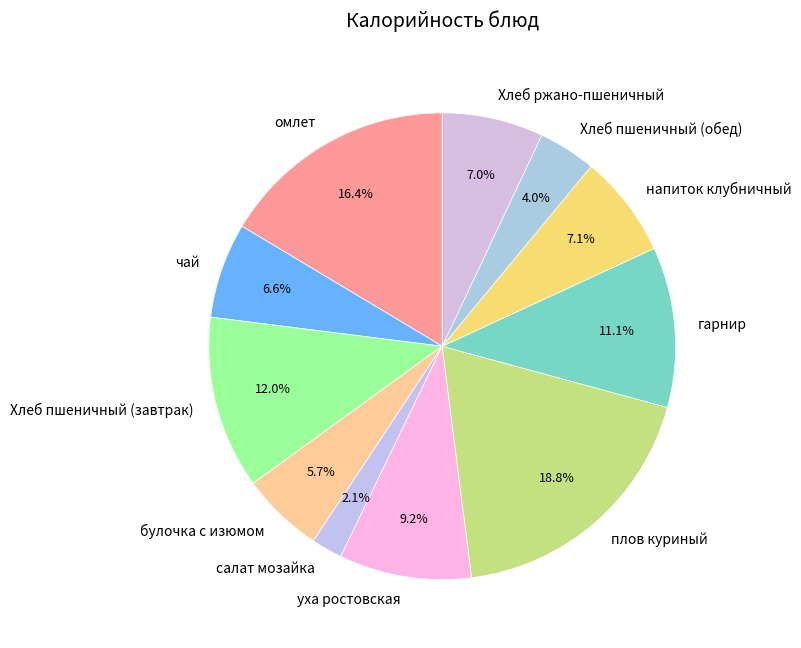

To the nearest percent, what portion does Хлеб пшеничный (обед) represent?

4%